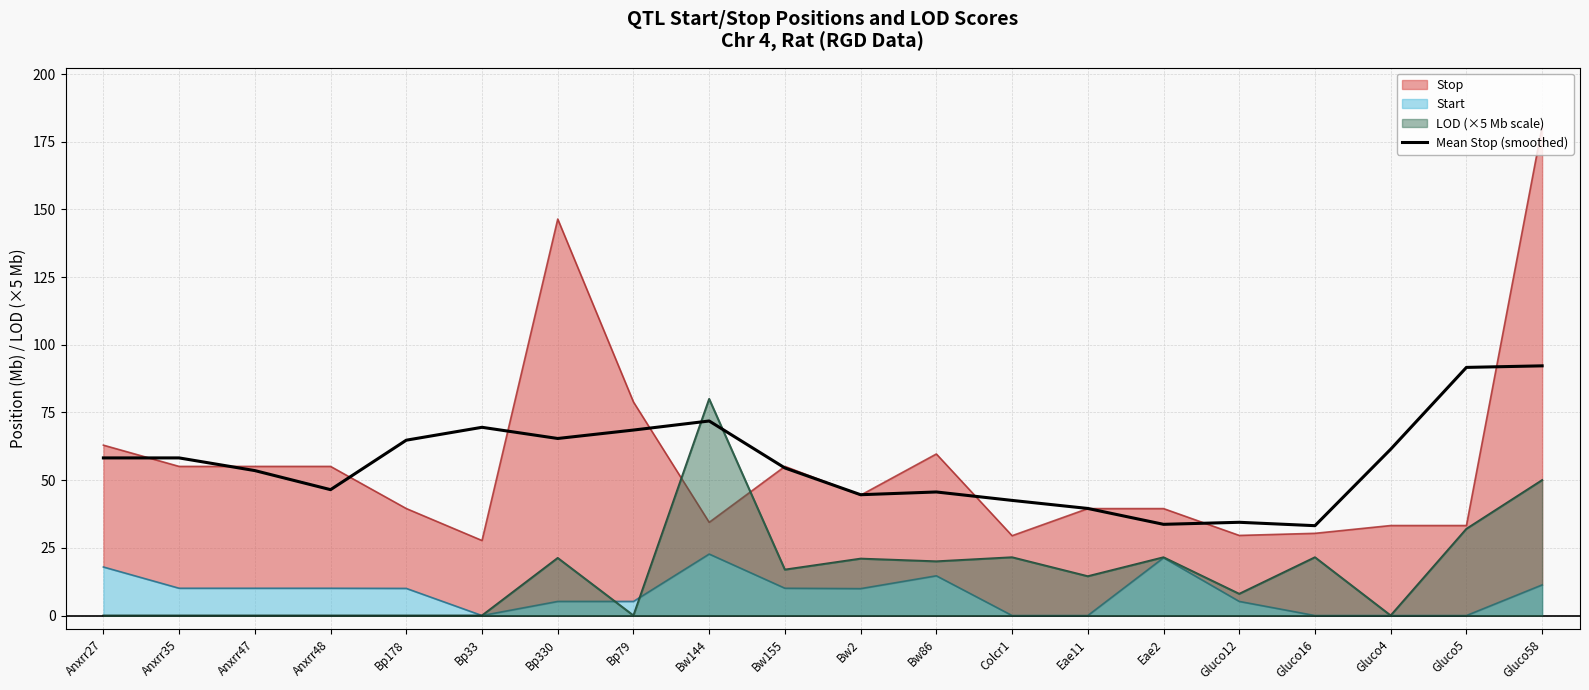

The chart shows a value of 44.6 at Bw2. True or false?

True